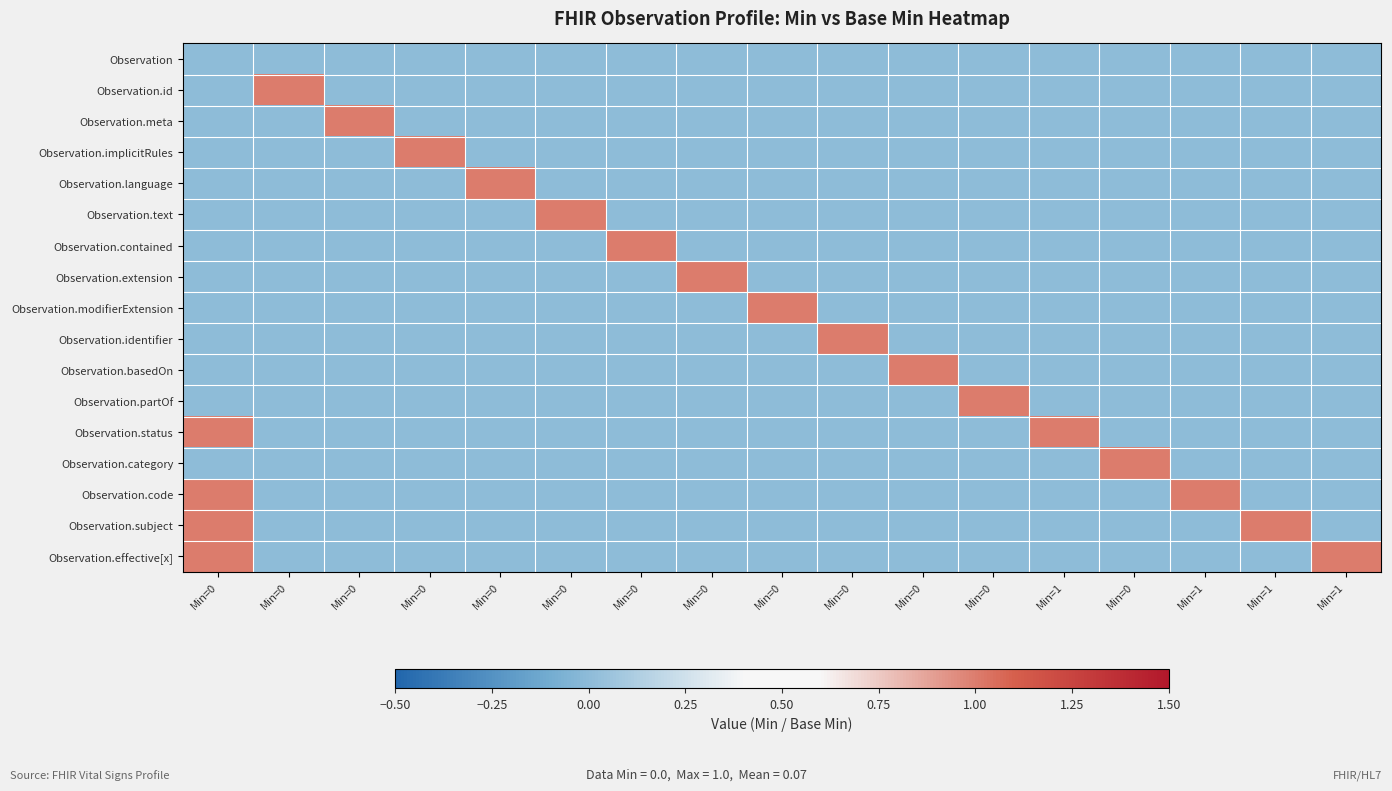

What is the total value across all series at Min=1?

1